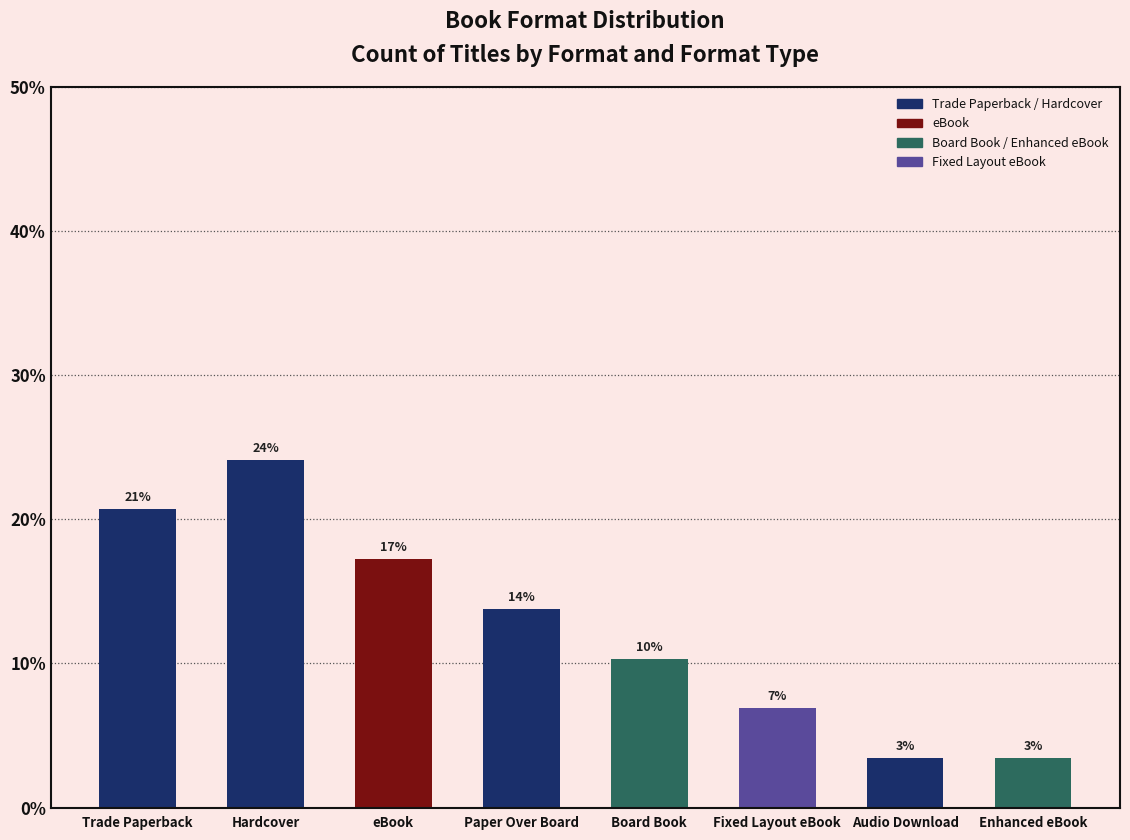

List the labels in order of value, largest first.

Hardcover, Trade Paperback, eBook, Paper Over Board, Board Book, Fixed Layout eBook, Audio Download, Enhanced eBook